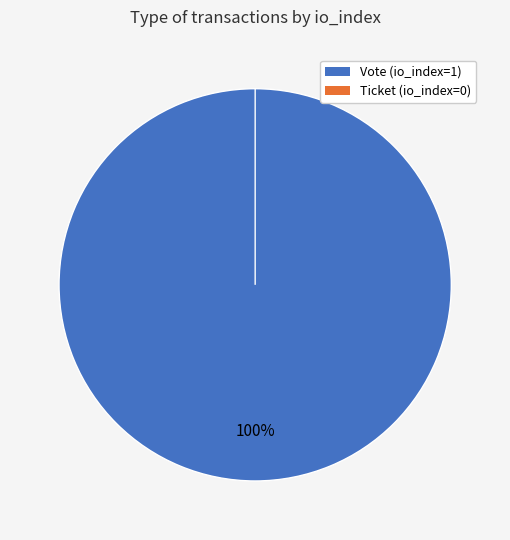

Count the number of slices in the pie.

2